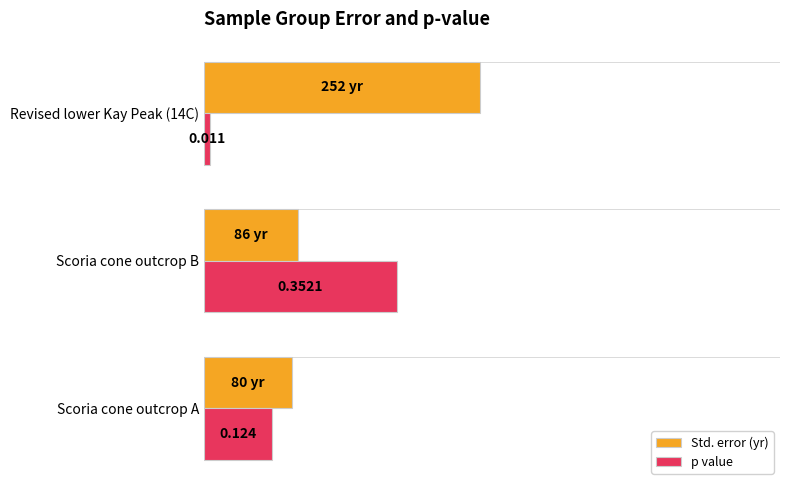

Is the value of p value at Scoria cone outcrop A greater than the value of Std. error (yr) at Scoria cone outcrop B?

No